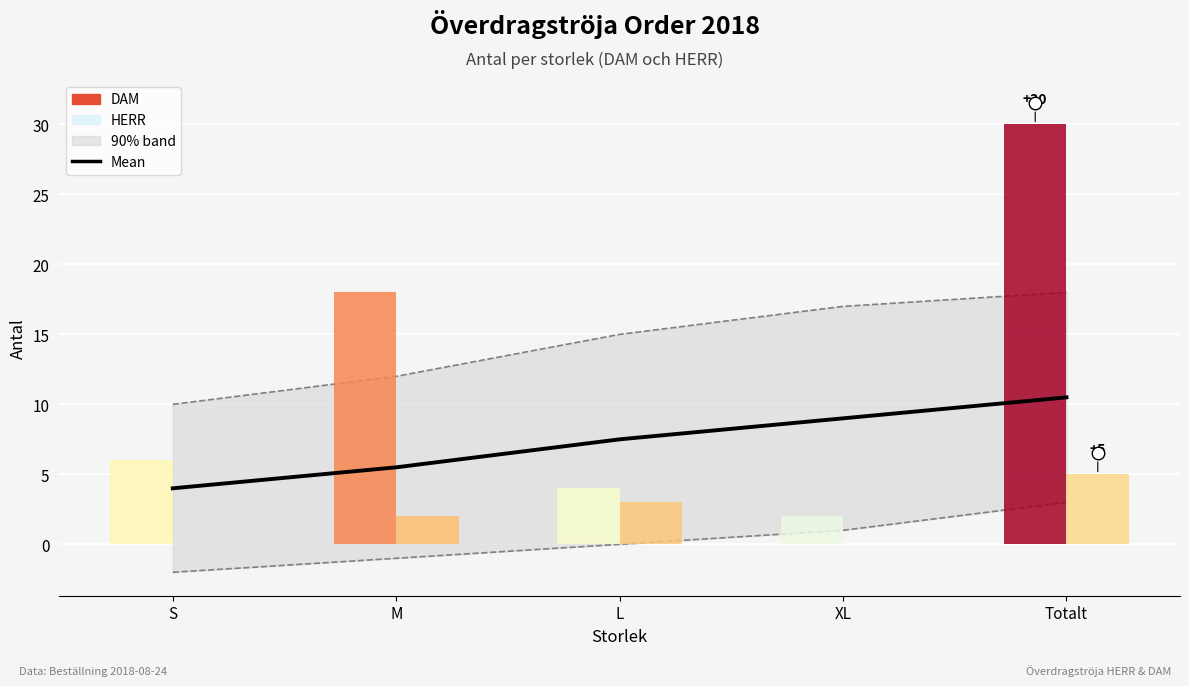

True or false: Mean has a value of 6.6 at S.

False